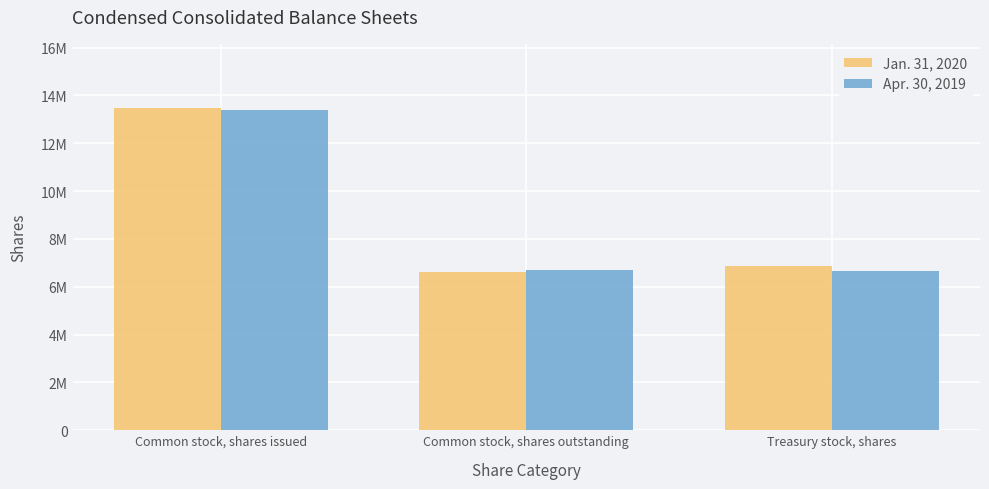

What are all the series names shown in the legend?

Jan. 31, 2020, Apr. 30, 2019